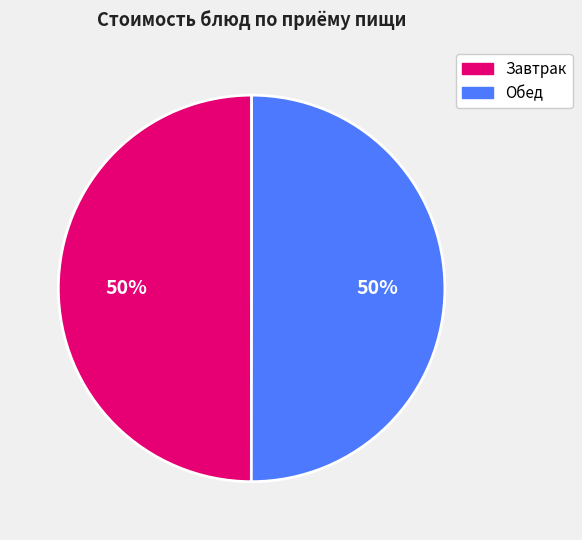

What is the ratio of the value at Обед to the value at Завтрак?

1.0